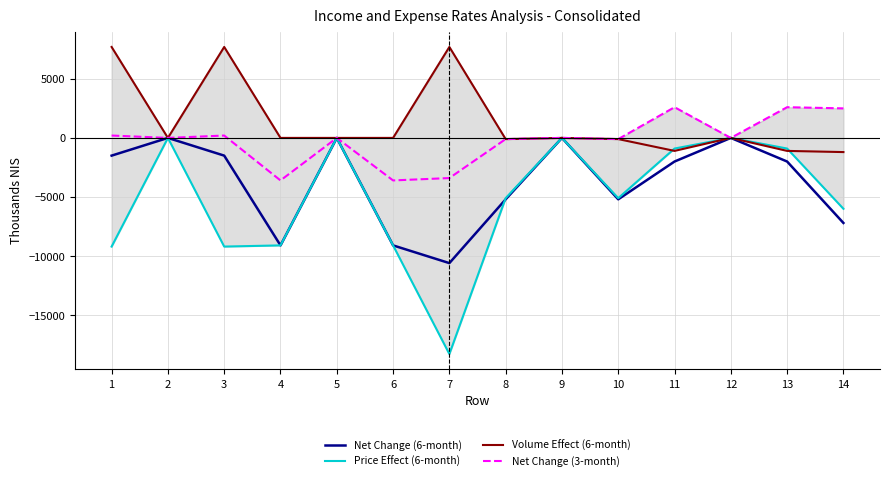

Which series has the largest total across all categories?

Volume Effect (6-month)